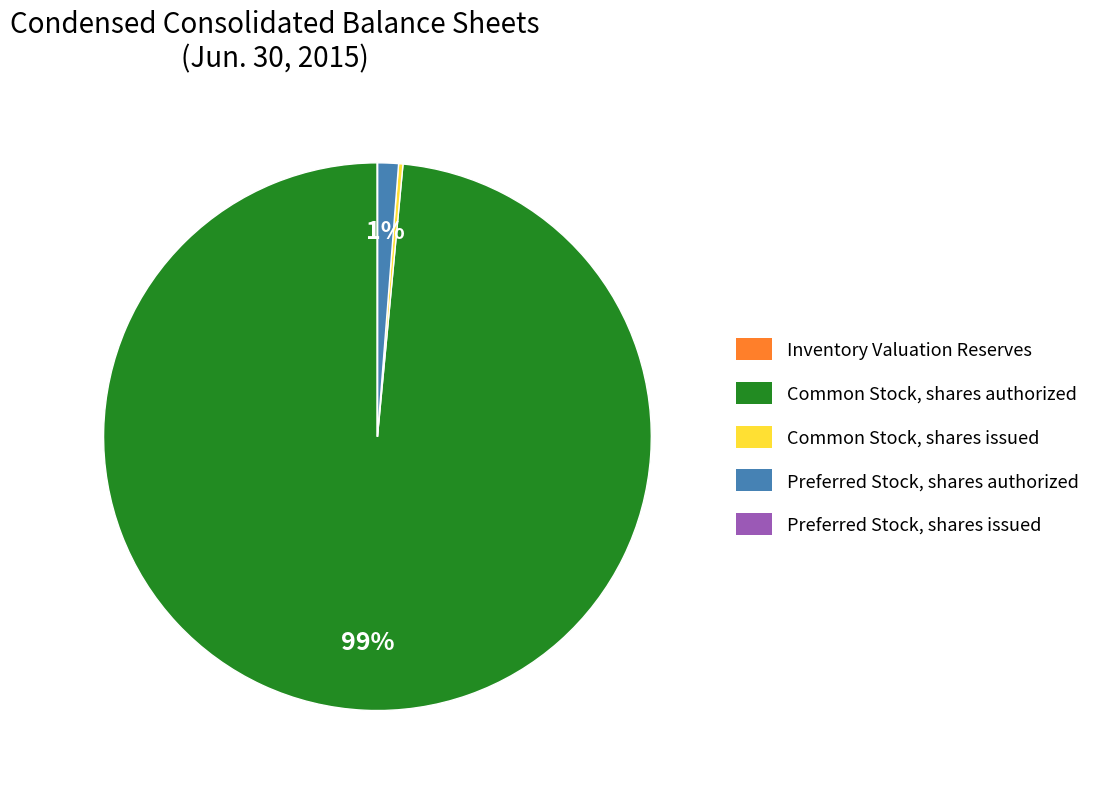

The Preferred Stock, shares authorized slice represents 9% of the pie. True or false?

False